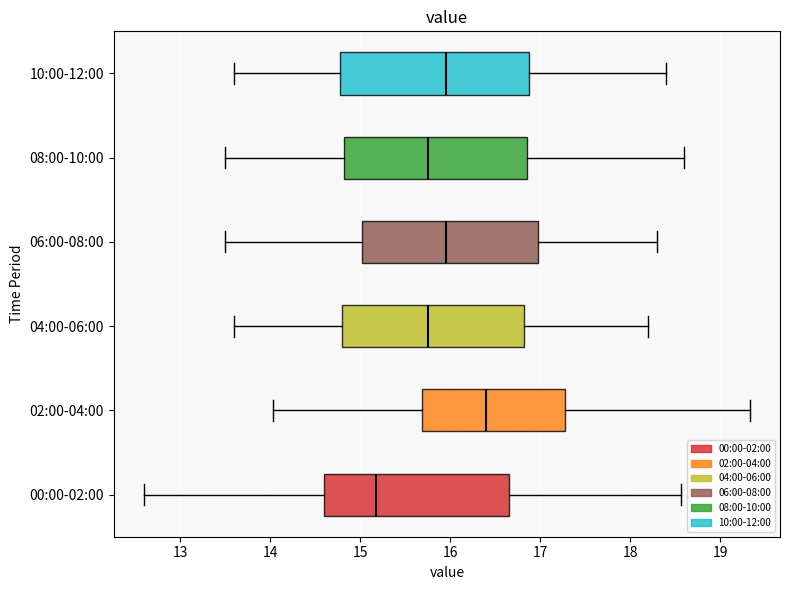

Where does the right whisker of the box for 08:00-10:00 end on the x-axis? The values are not printed on the chart, so give them approximately, as read against the axis.

18.6